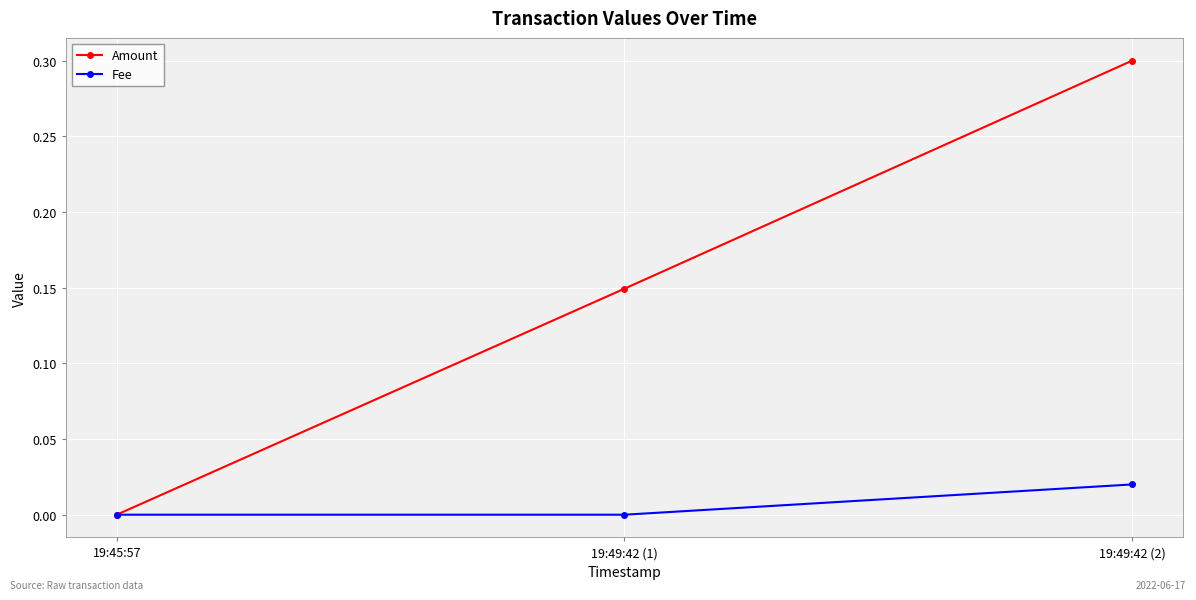

What is the label of the 2nd point from the left?

19:49:42 (1)